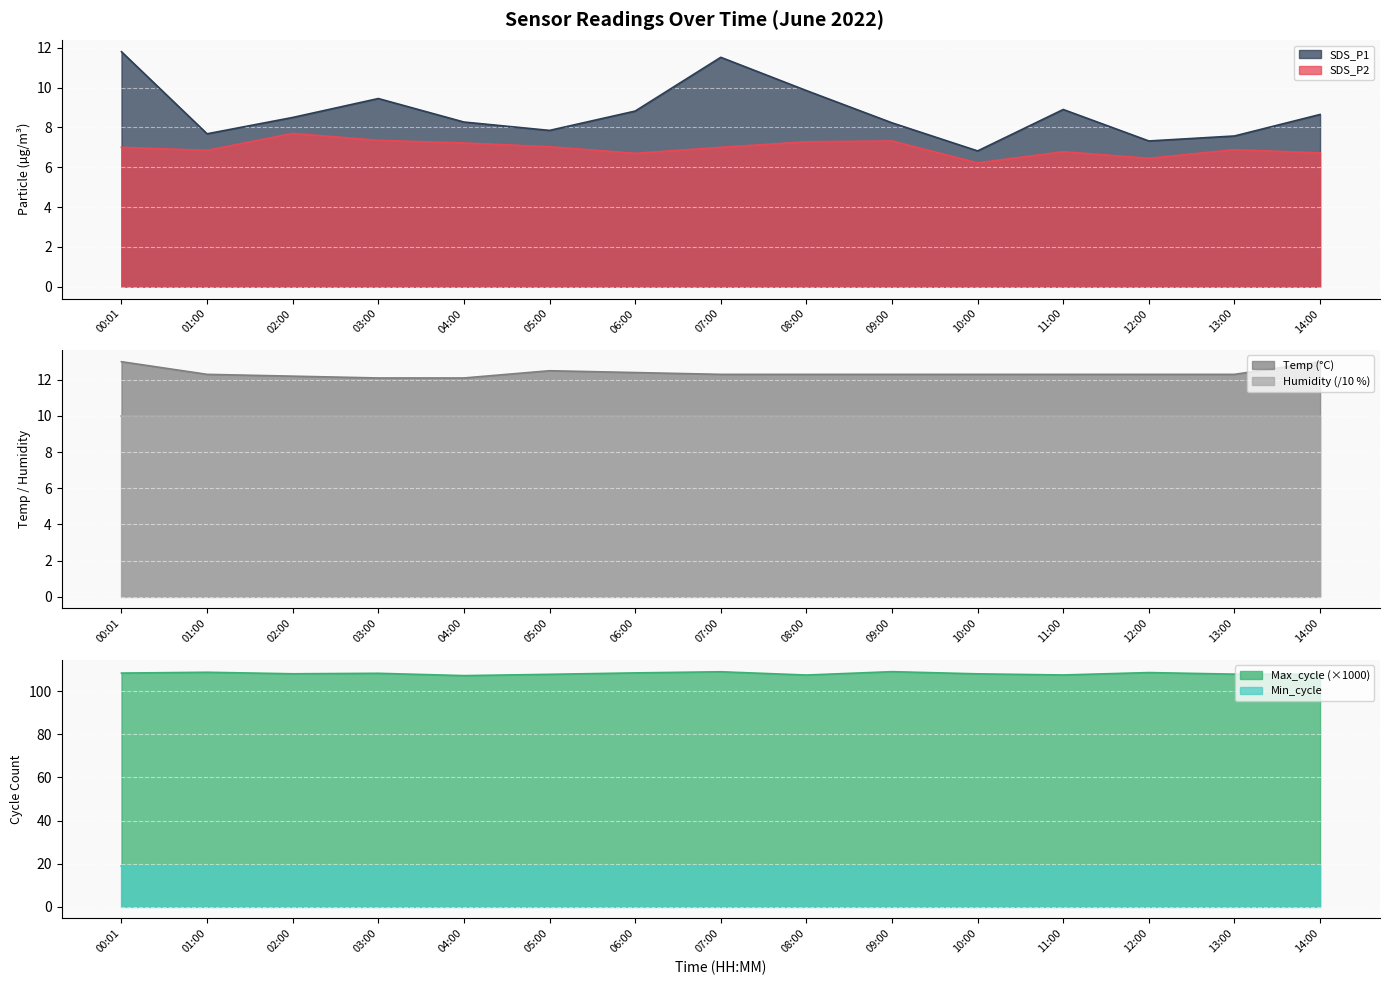

At which category is the sum across all series the highest?

00:01